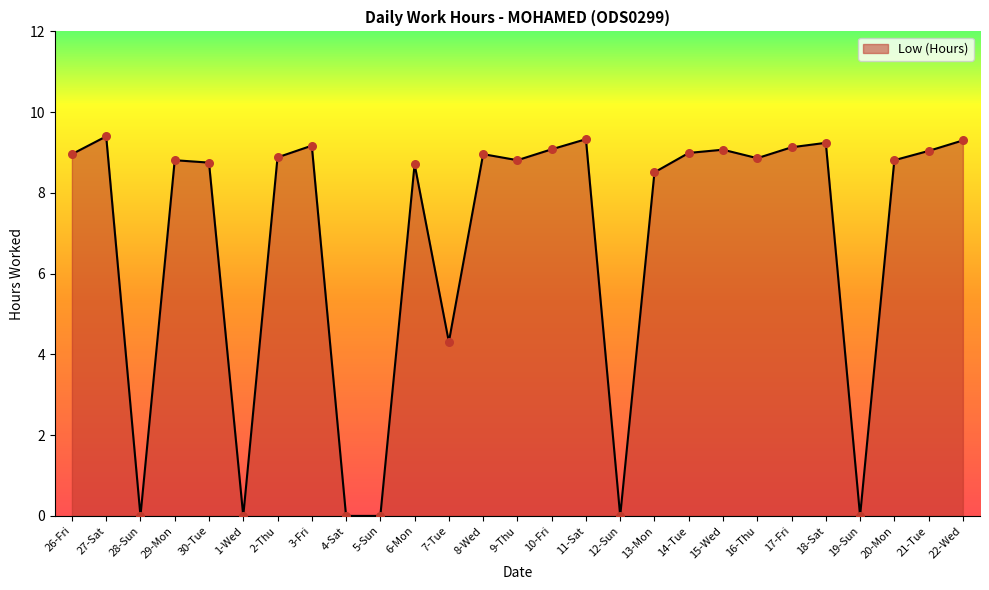

What is the change in value from 16-Thu to 22-Wed?

+0.4